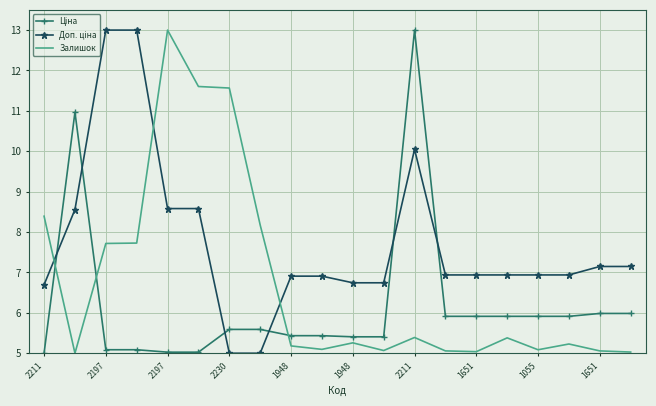

What is the greatest value displayed?

13.0